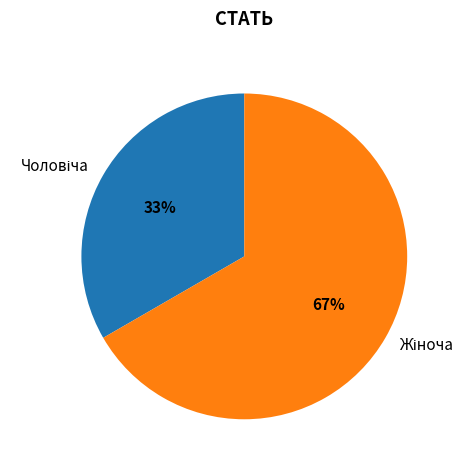

Does any single category account for the majority?

Yes